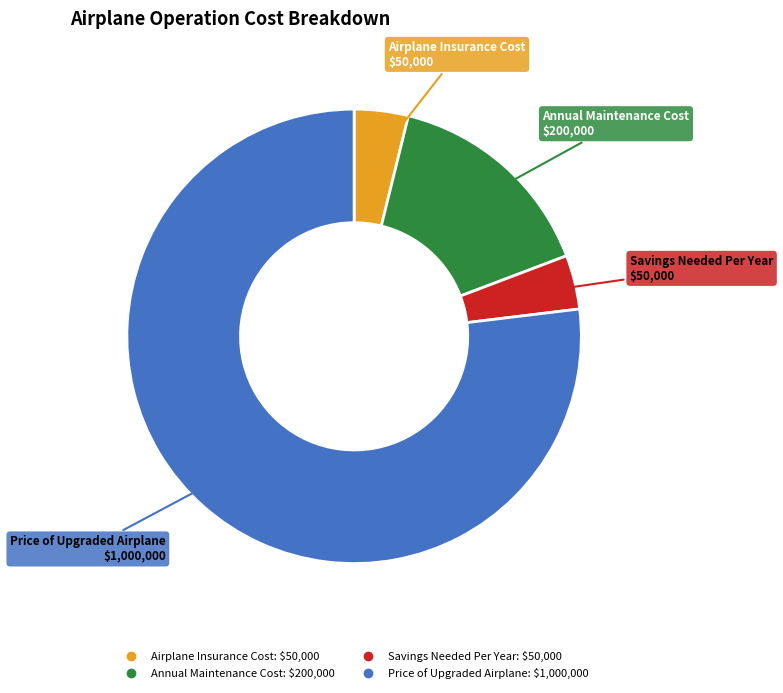

Count the number of slices in the pie.

4